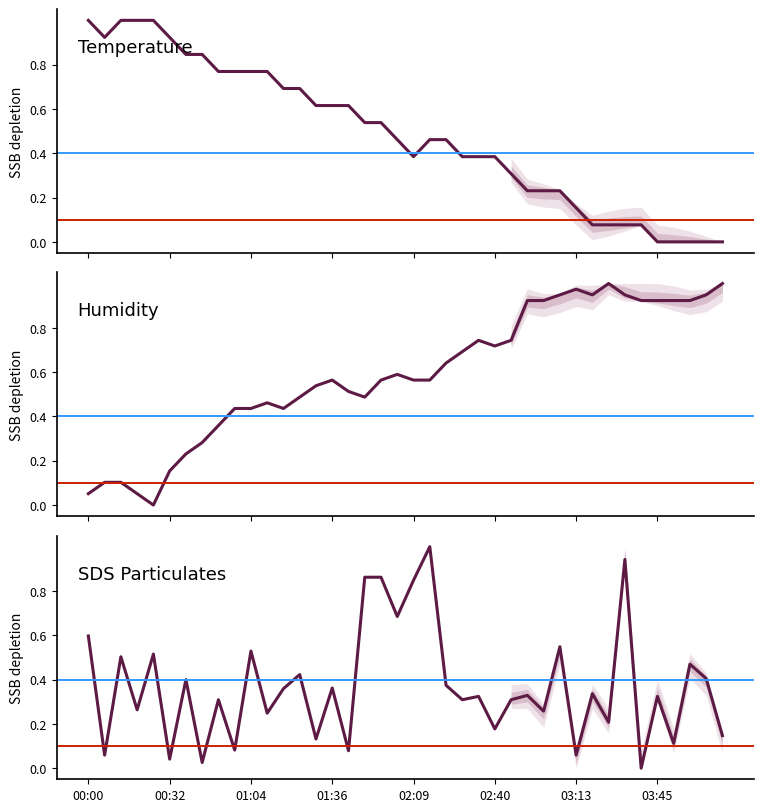

Is this an area chart (filled region under the line)?

No